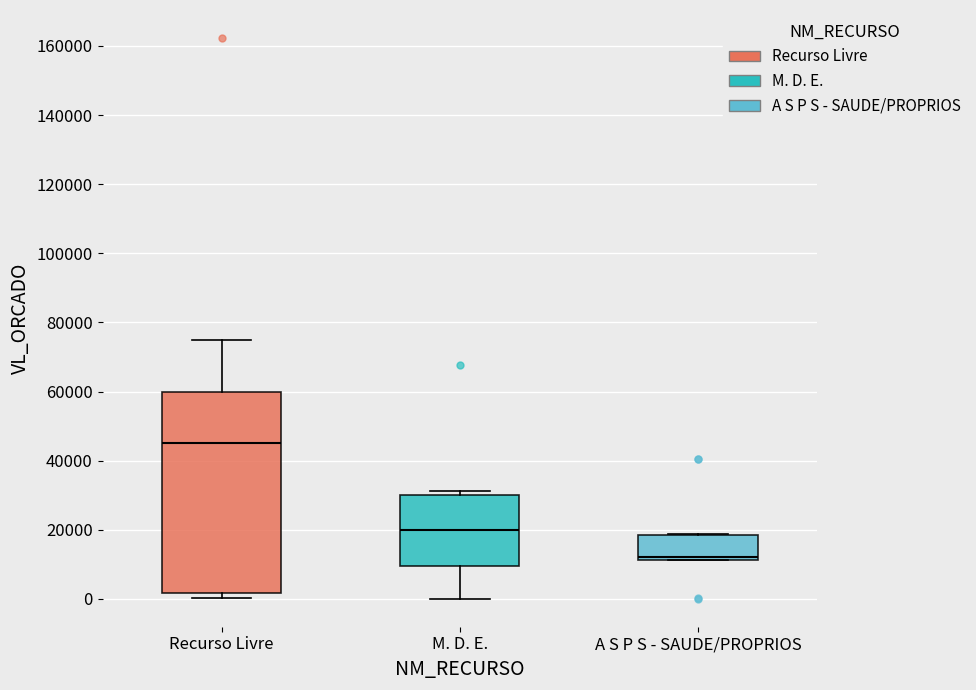

Where is the upper edge of the box for A S P S - SAUDE/PROPRIOS on the y-axis? The values are not printed on the chart, so give them approximately, as read against the axis.

18000